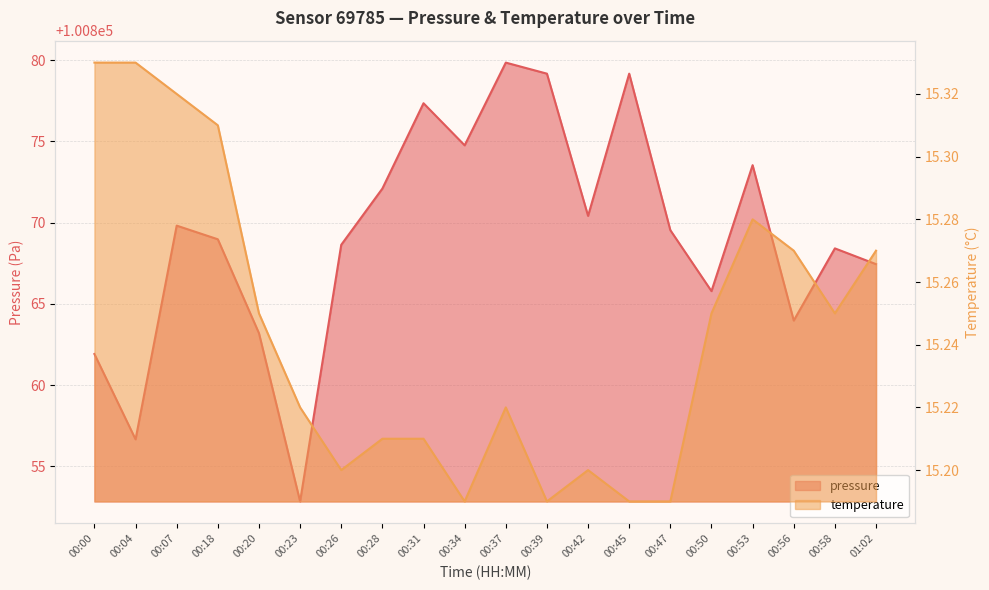

The temperature series shows 6.9 at 00:42. True or false?

False